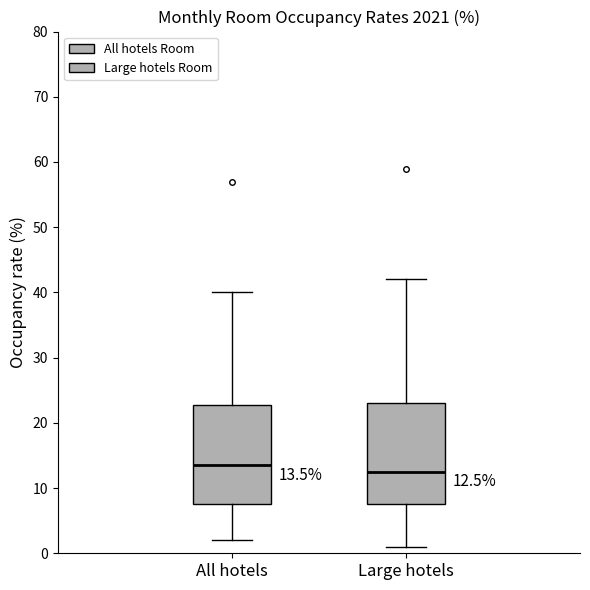

Which box has the lowest median line?

Large hotels